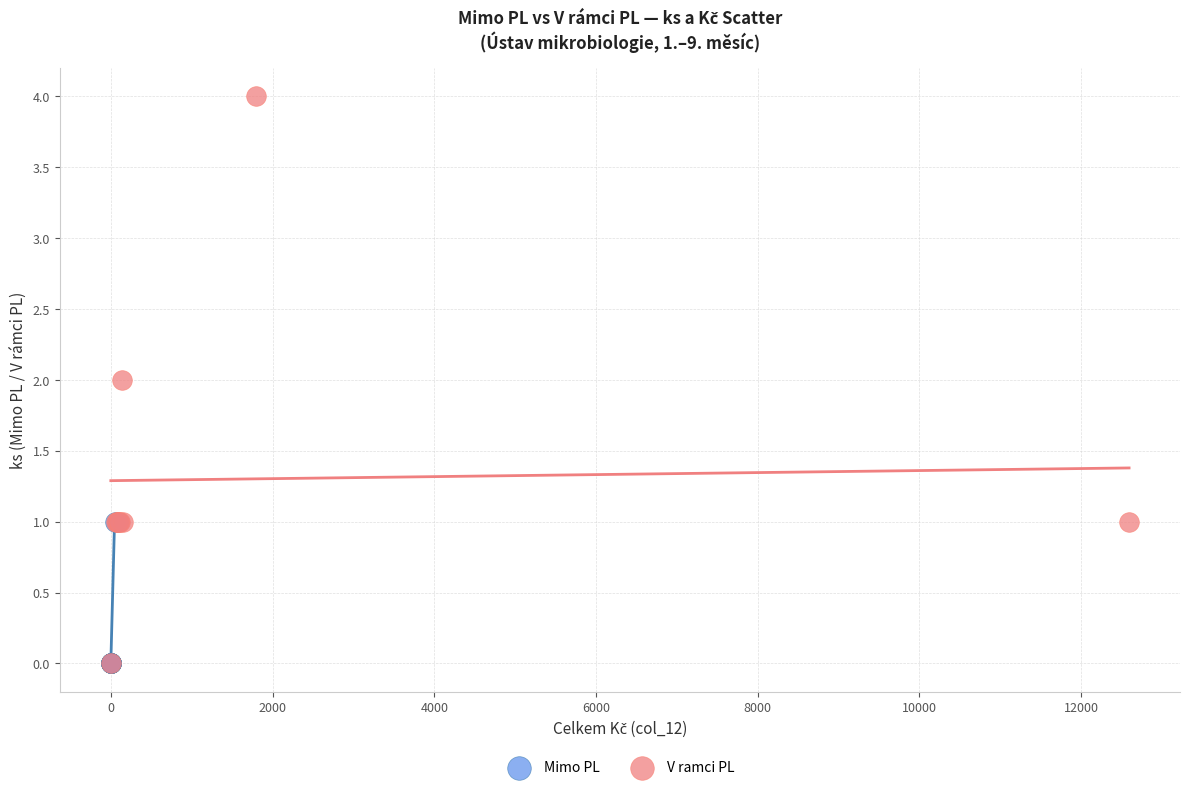

Which series has the widest spread of Y values?

V ramci PL